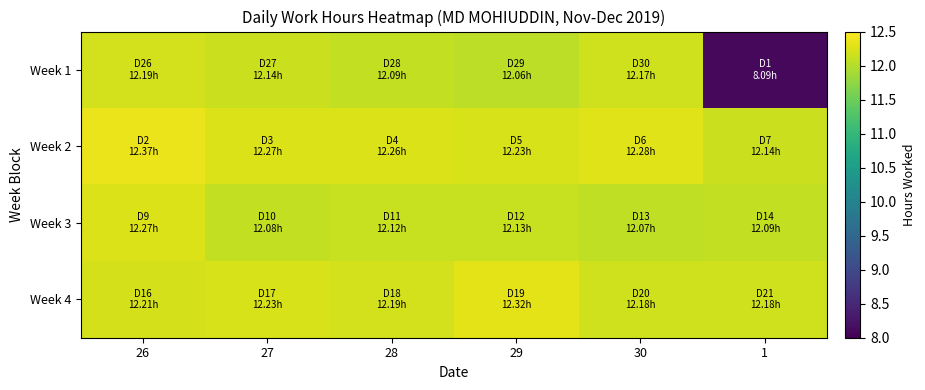

Which series has the widest spread of values?

Week 1